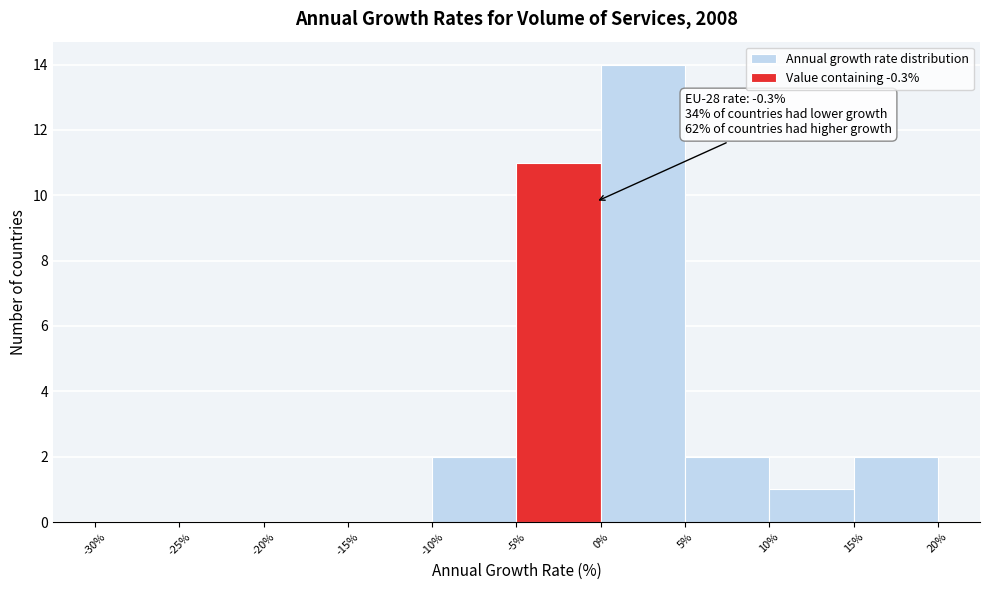

Which range on the x-axis has the tallest bar?

0% to 5%